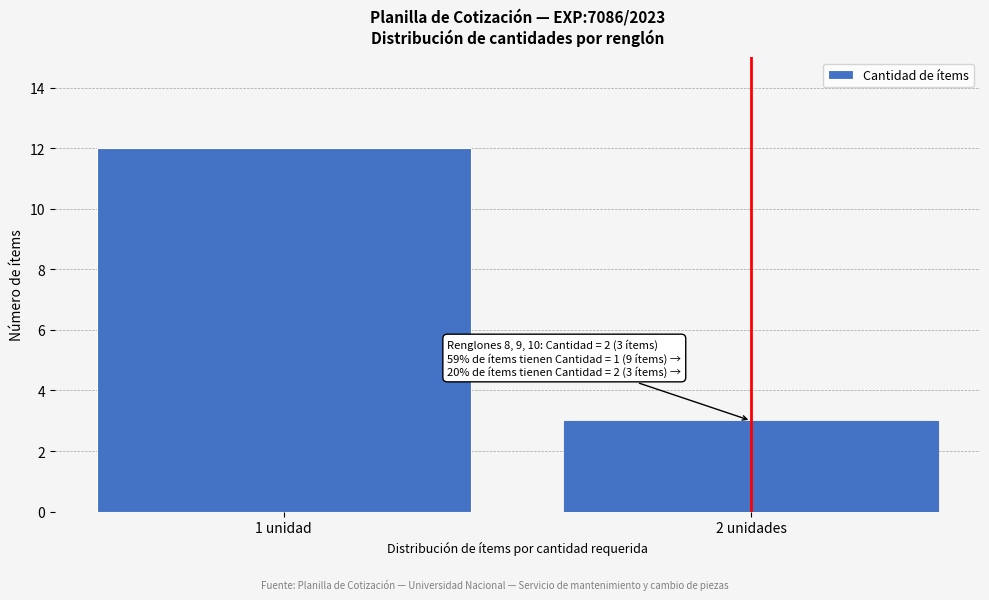

Reading left to right, extract all data points from this chart.

12	3